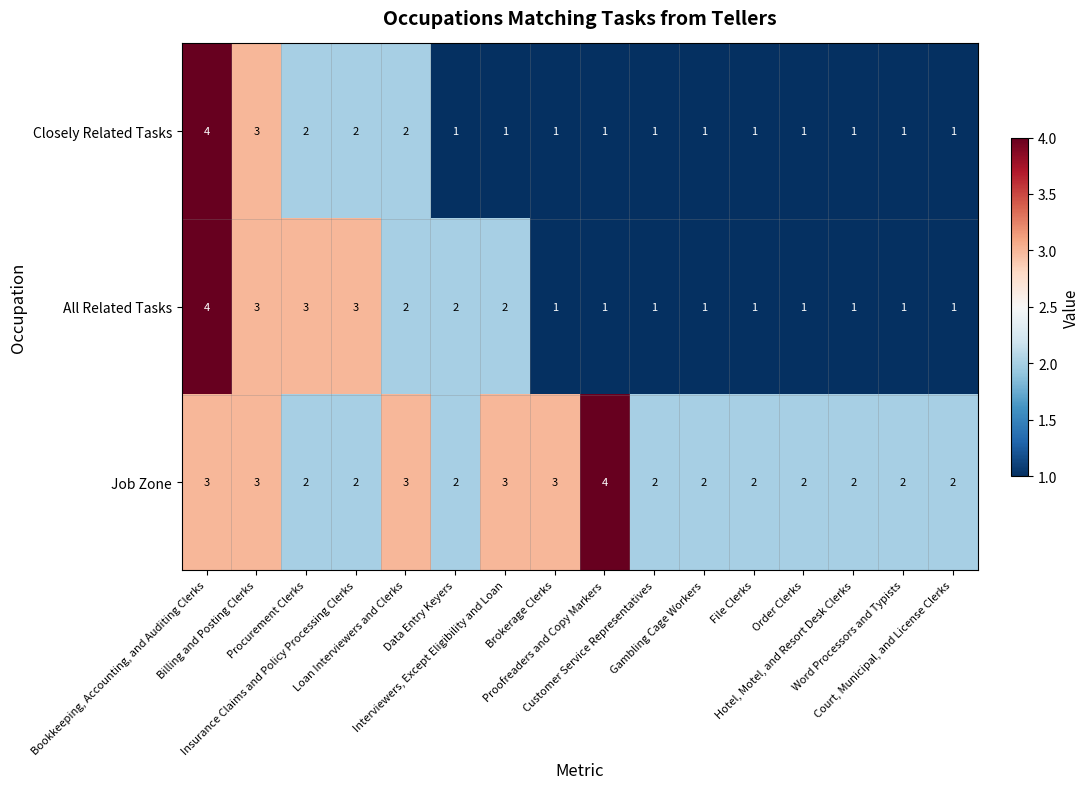

At how many categories does at least one series exceed 1?

16